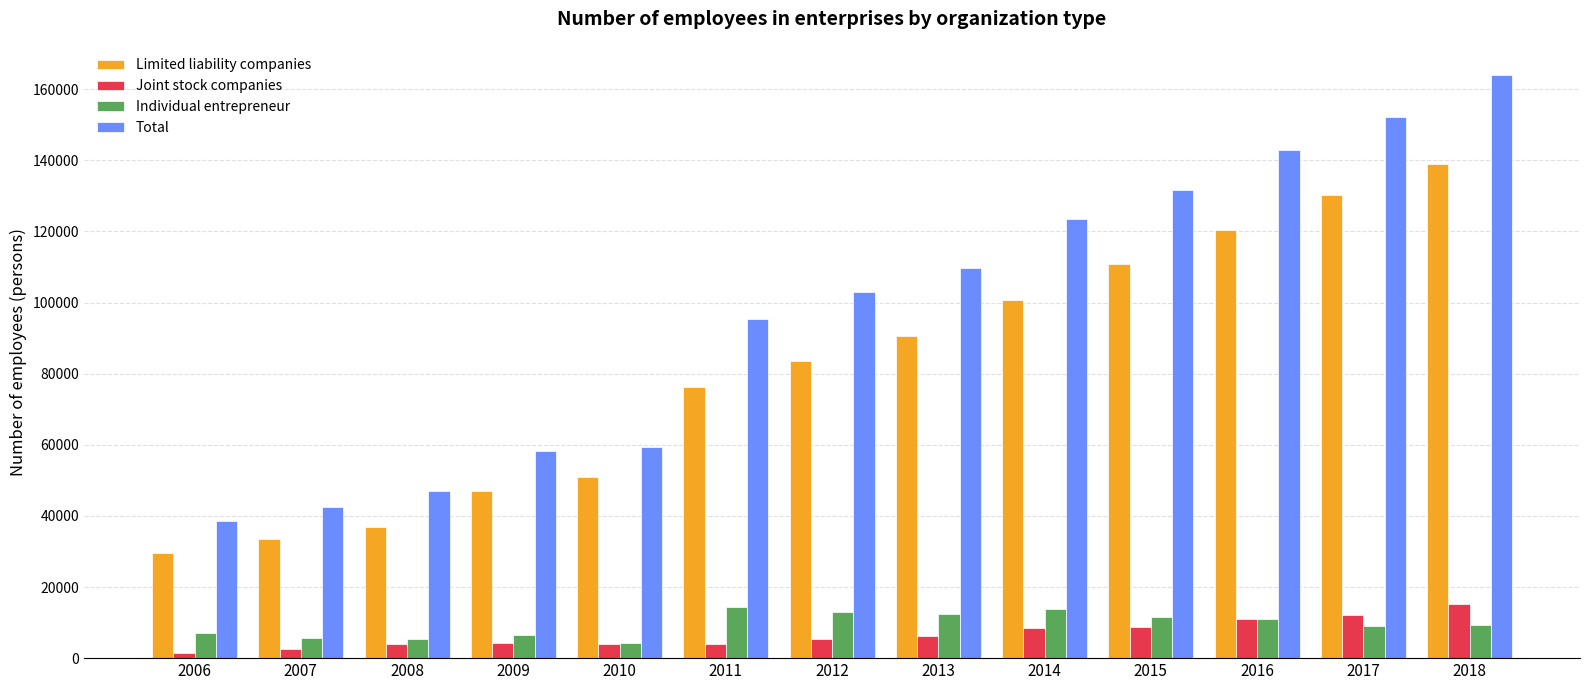

What is the sum of all Individual entrepreneur values?

123552